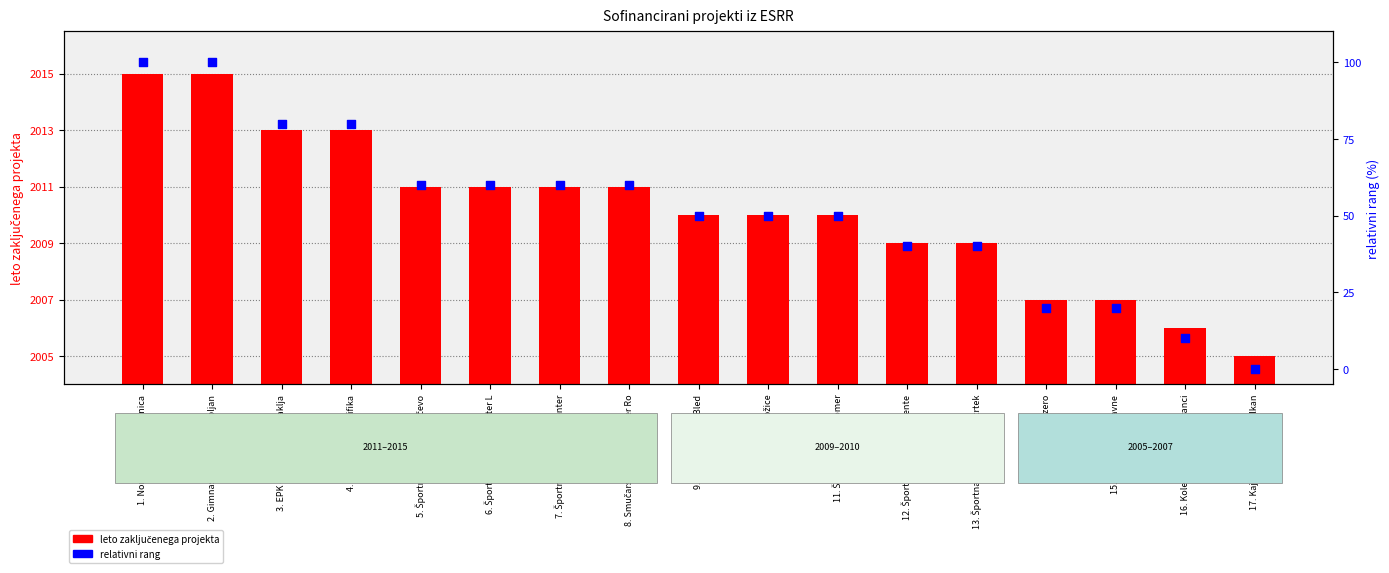

Which series reaches the minimum Y coordinate?

relativni rang